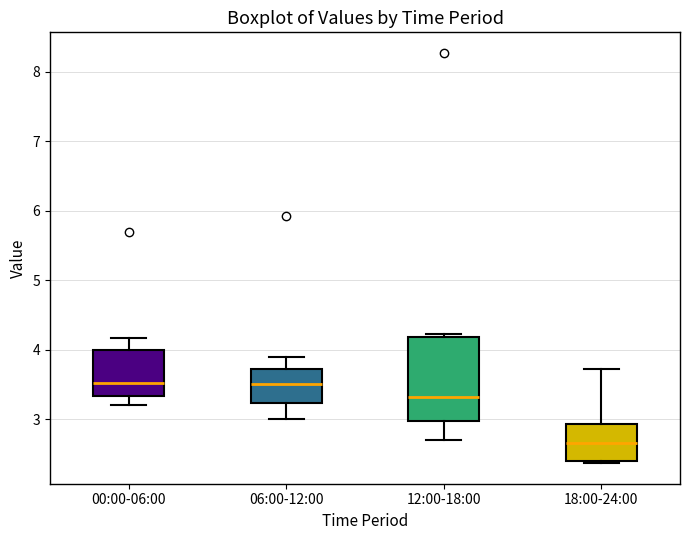

Comparing the boxes themselves (not the whiskers), which one is the tallest?

12:00-18:00